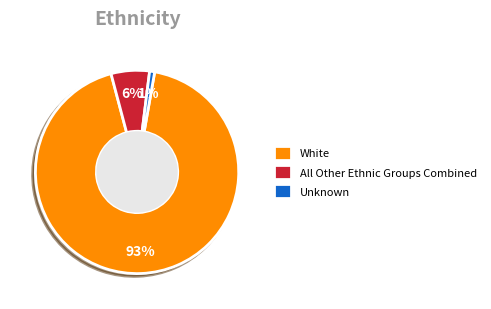

How many segments does this pie chart have?

3